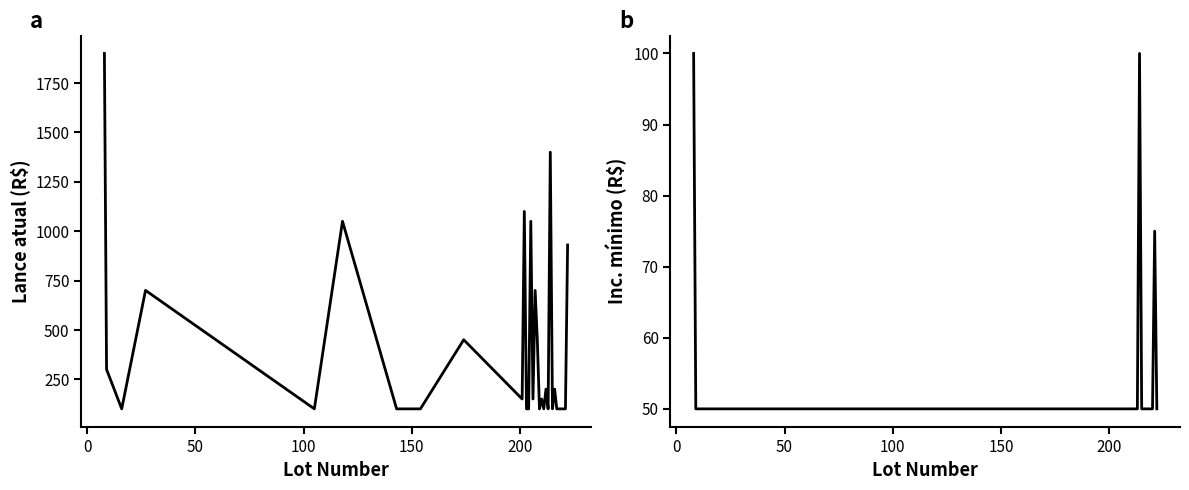

At how many categories does at least one series exceed 76?

31